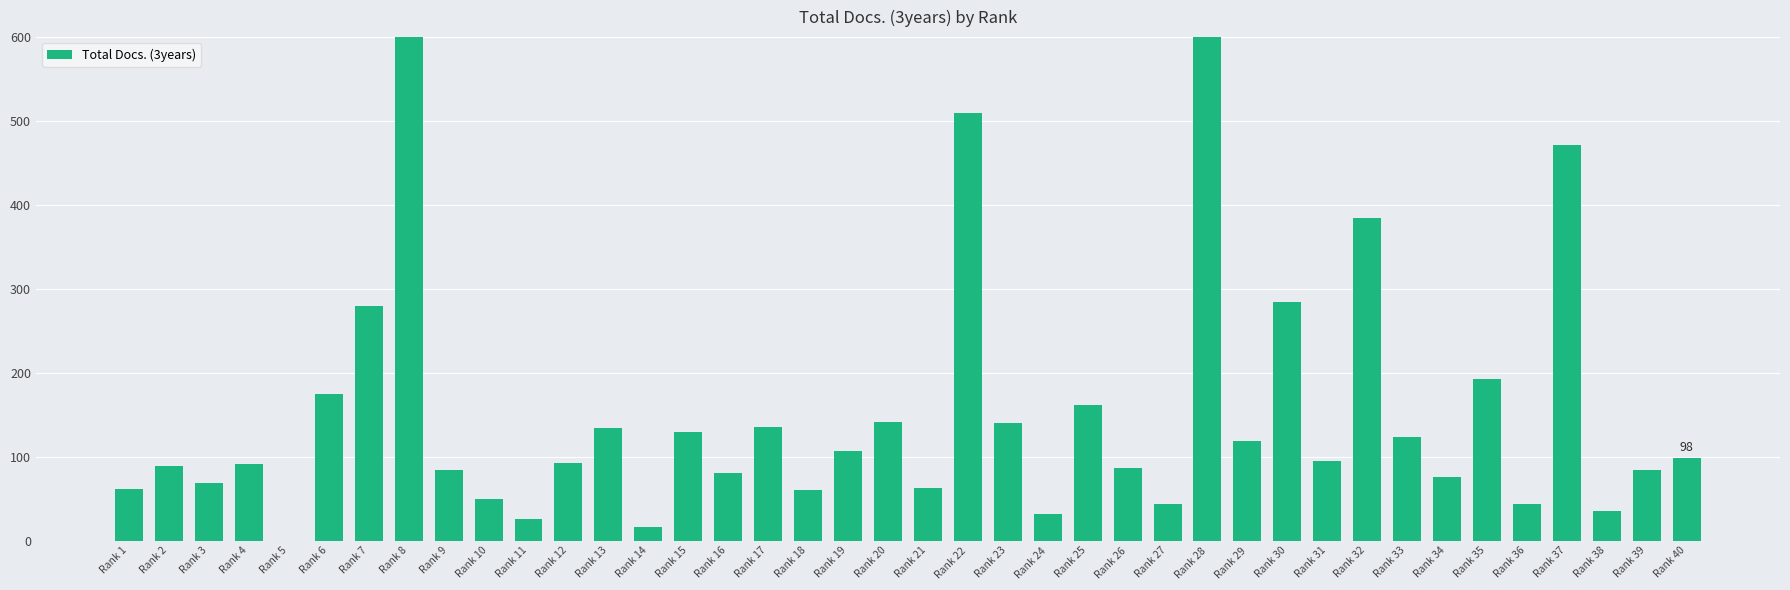

Rank the categories by value from highest to lowest.

Rank 28, Rank 8, Rank 22, Rank 37, Rank 32, Rank 30, Rank 7, Rank 35, Rank 6, Rank 25, Rank 20, Rank 23, Rank 17, Rank 13, Rank 15, Rank 33, Rank 29, Rank 19, Rank 40, Rank 31, Rank 12, Rank 4, Rank 2, Rank 26, Rank 9, Rank 39, Rank 16, Rank 34, Rank 3, Rank 21, Rank 1, Rank 18, Rank 10, Rank 27, Rank 36, Rank 38, Rank 24, Rank 11, Rank 14, Rank 5